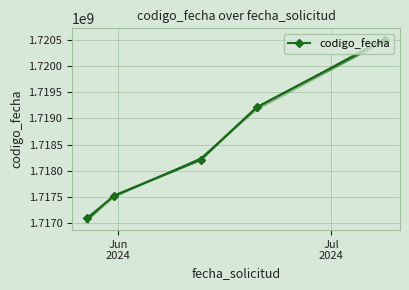

What is the sum of all values?

8592524322